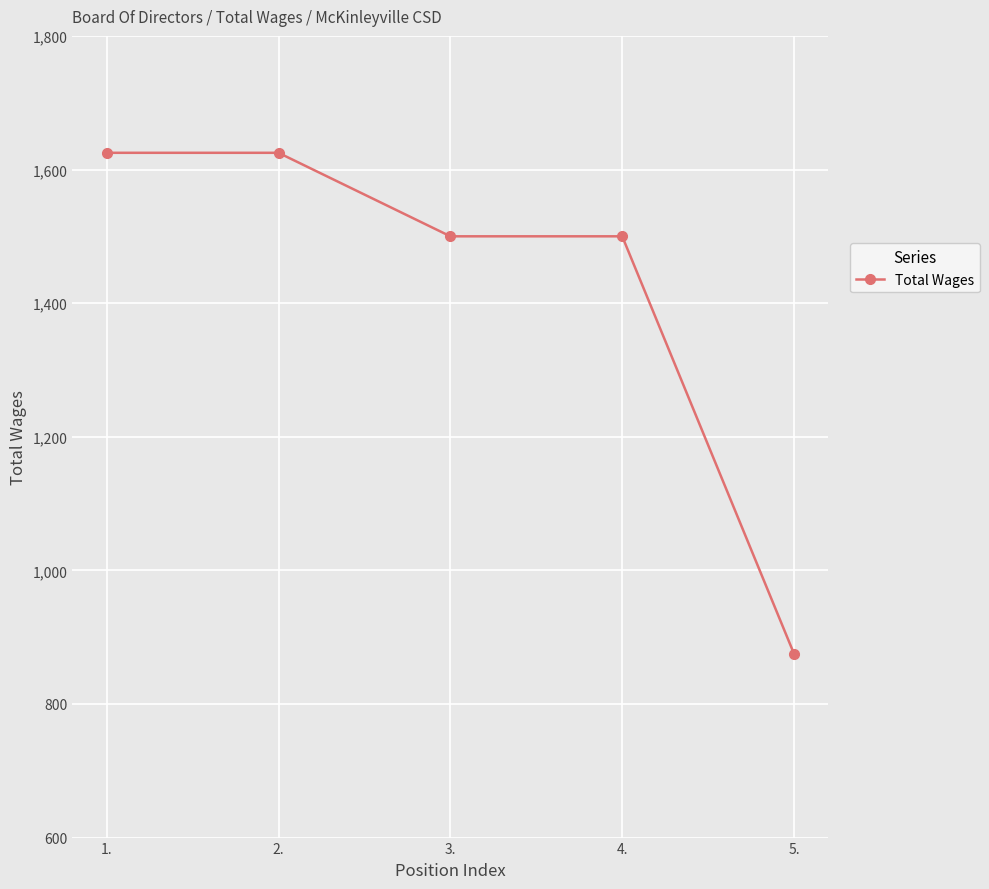

Which has a higher value, 5. or 3.?

3.